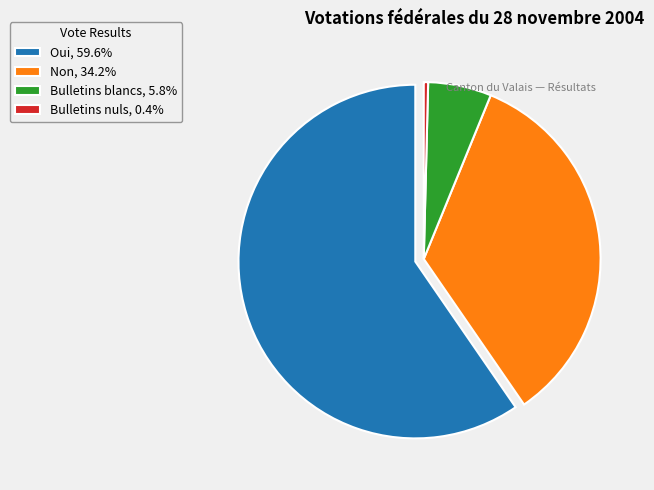

True or false: Oui accounts for 60% of the total.

True